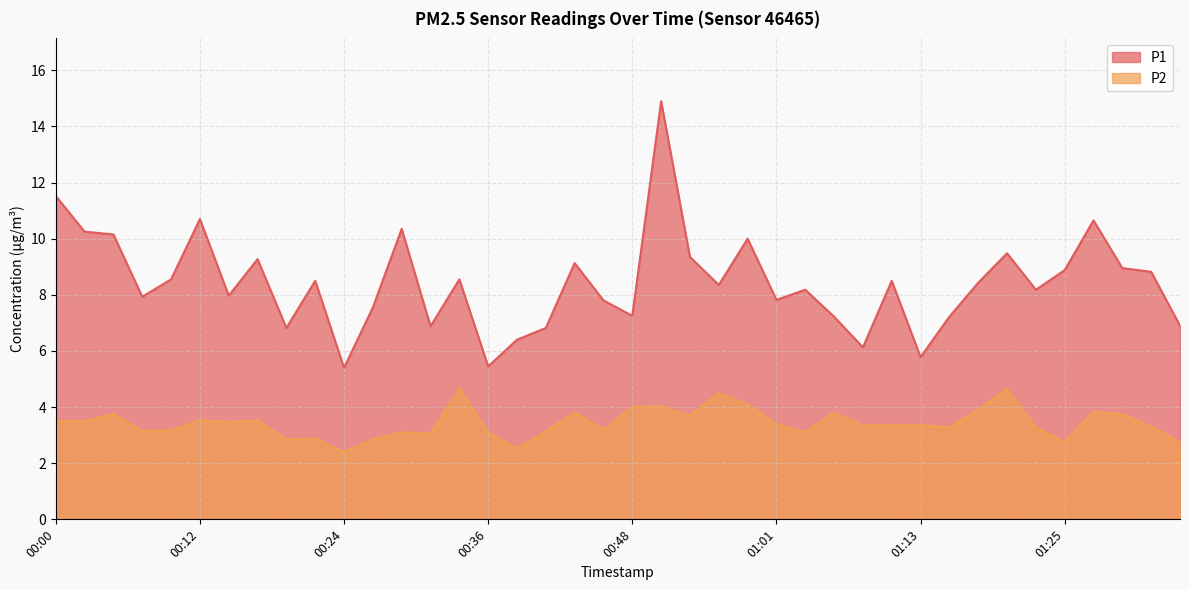

At which category does P1 reach its first local valley?

00:07